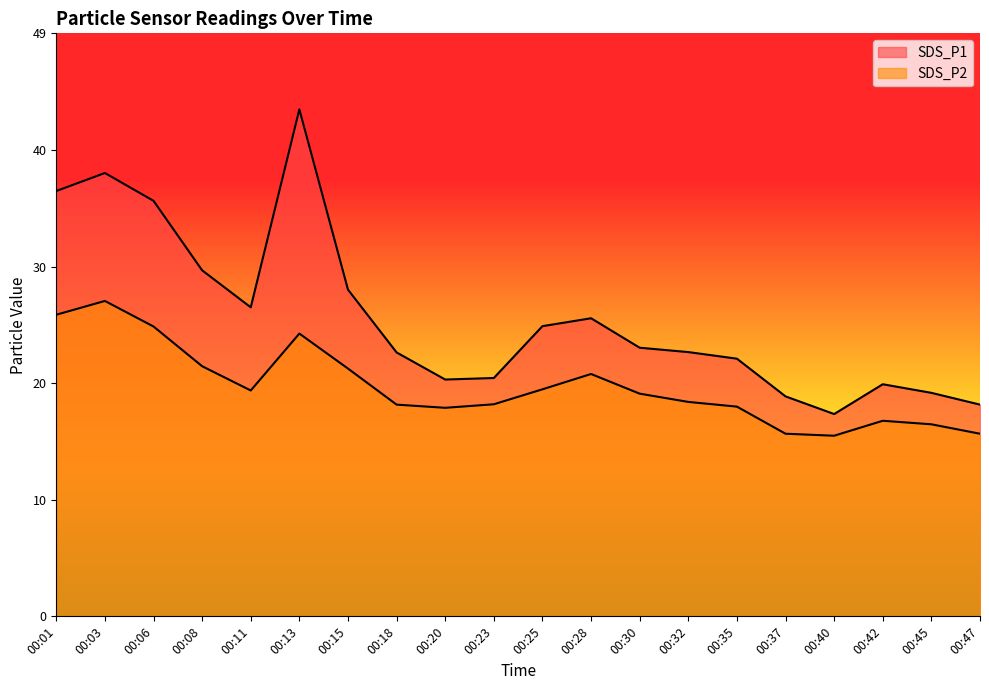

Which series changed the most between 00:03 and 00:47?

SDS_P1